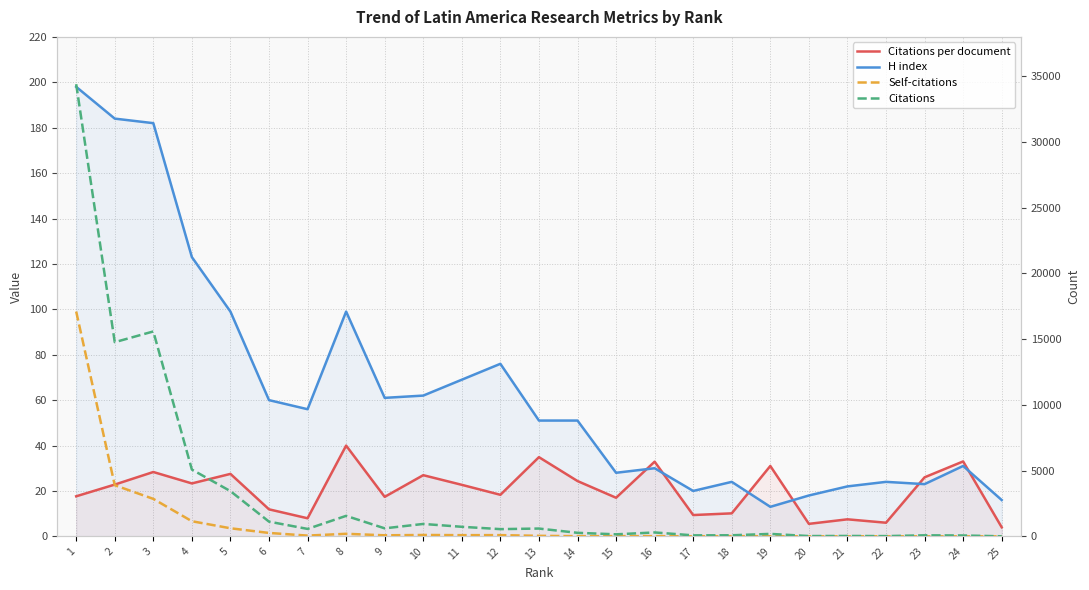

At which category does H index reach its first local peak?

8